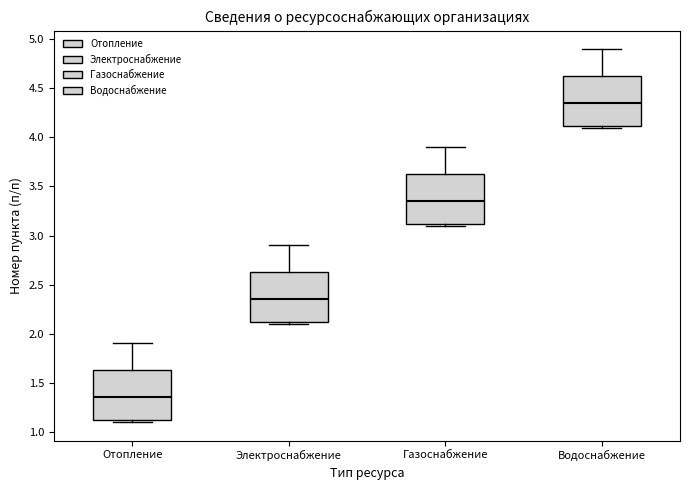

Reading left to right, read every box against the y-axis: the position of its median line, the range the box covers, and the ends of its whiskers. The values are not printed on the chart, so give them approximately, as read against the axis.

Отопление: median 1.35, box 1.10 to 1.65, whiskers 1.10 (just below the box's lower edge) to 1.90
Электроснабжение: median 2.35, box 2.10 to 2.65, whiskers 2.10 (just below the box's lower edge) to 2.90
Газоснабжение: median 3.35, box 3.10 to 3.65, whiskers 3.10 (just below the box's lower edge) to 3.90
Водоснабжение: median 4.35, box 4.10 to 4.65, whiskers 4.10 (just below the box's lower edge) to 4.90